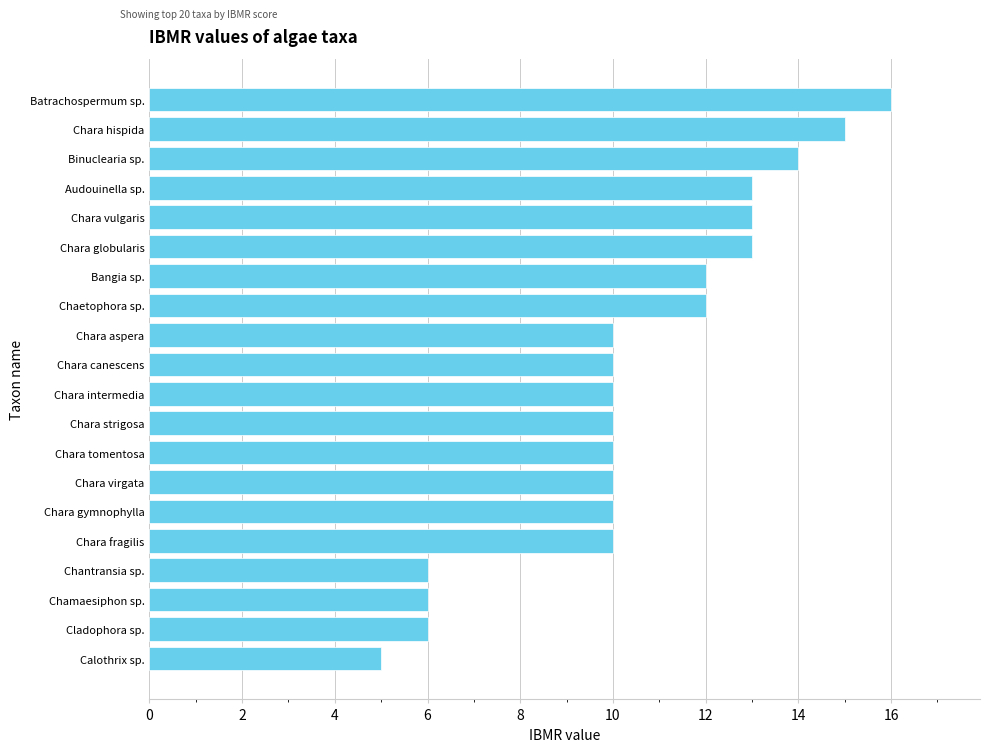

Reading bottom to top, what are all the values shown in this chart?

5	6	6	6	10	10	10	10	10	10	10	10	12	12	13	13	13	14	15	16